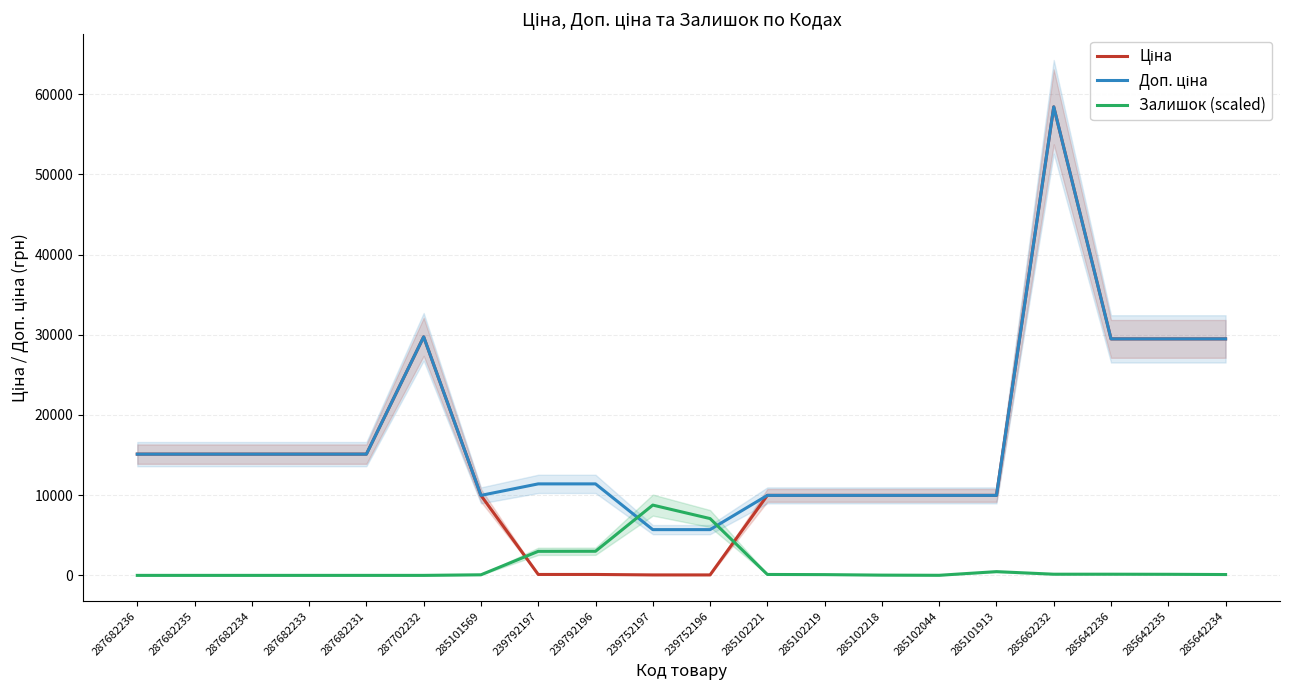

What is the value of the Залишок (scaled) point at the 17th from the left?

145.2